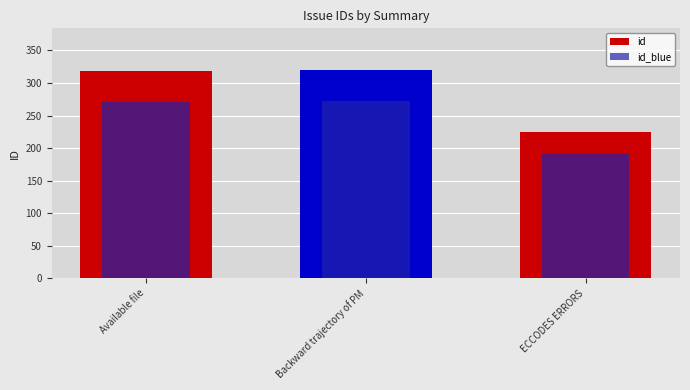

List the series in order of their peak value, lowest first.

id_blue, id